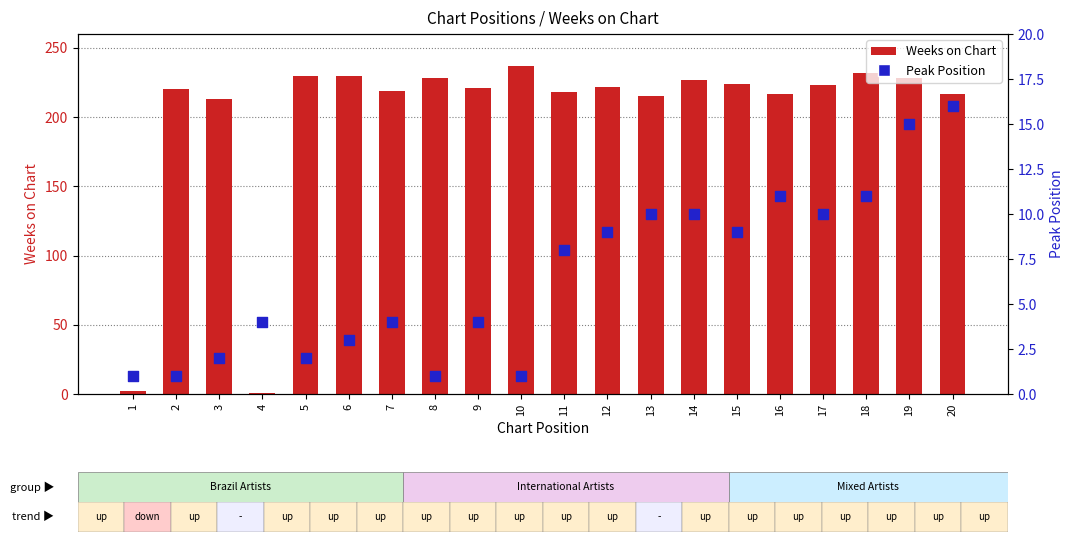

Which series has the widest spread of Y values?

Weeks on Chart